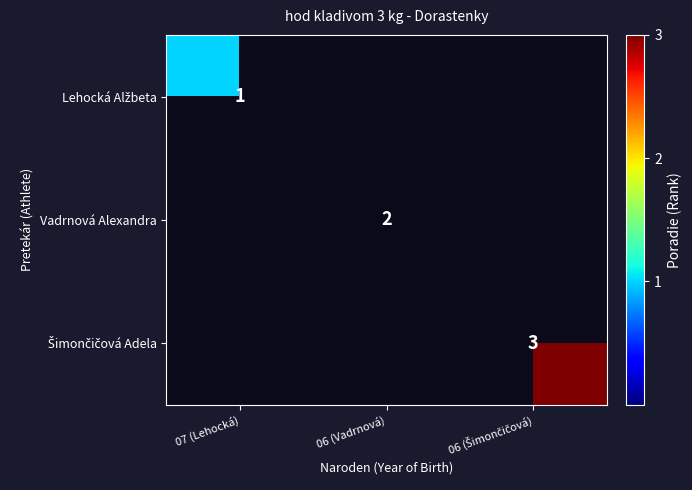

Is it true that Vadrnová Alexandra equals 1 at 06 (Vadrnová)?

False